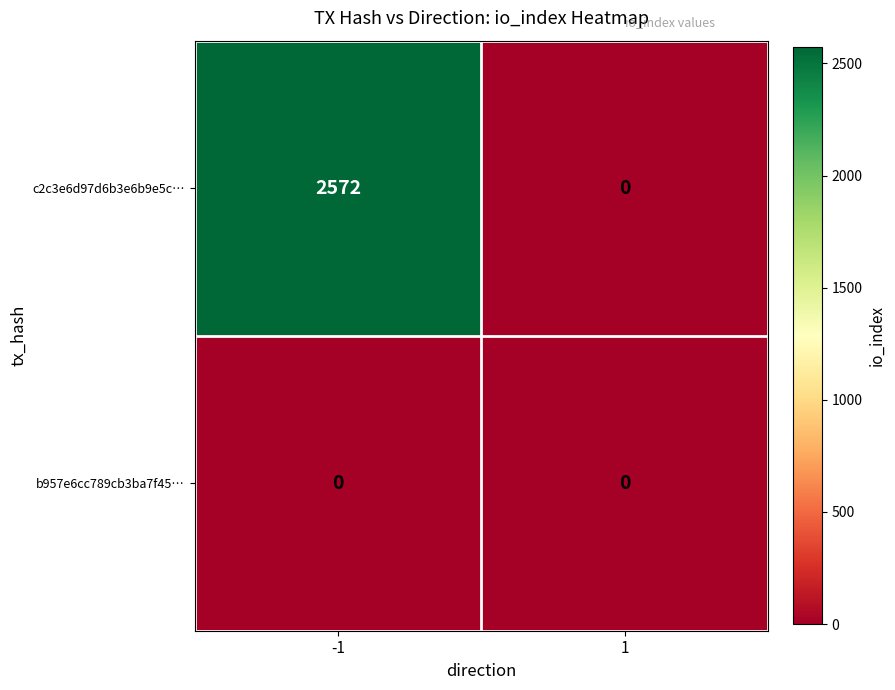

What is the total value across all series at -1?

2572